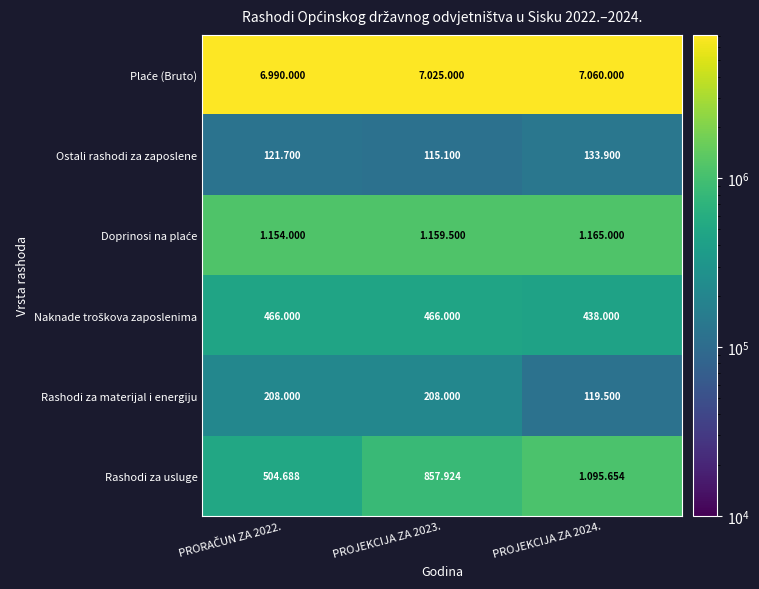

How many data points does each series have?

3